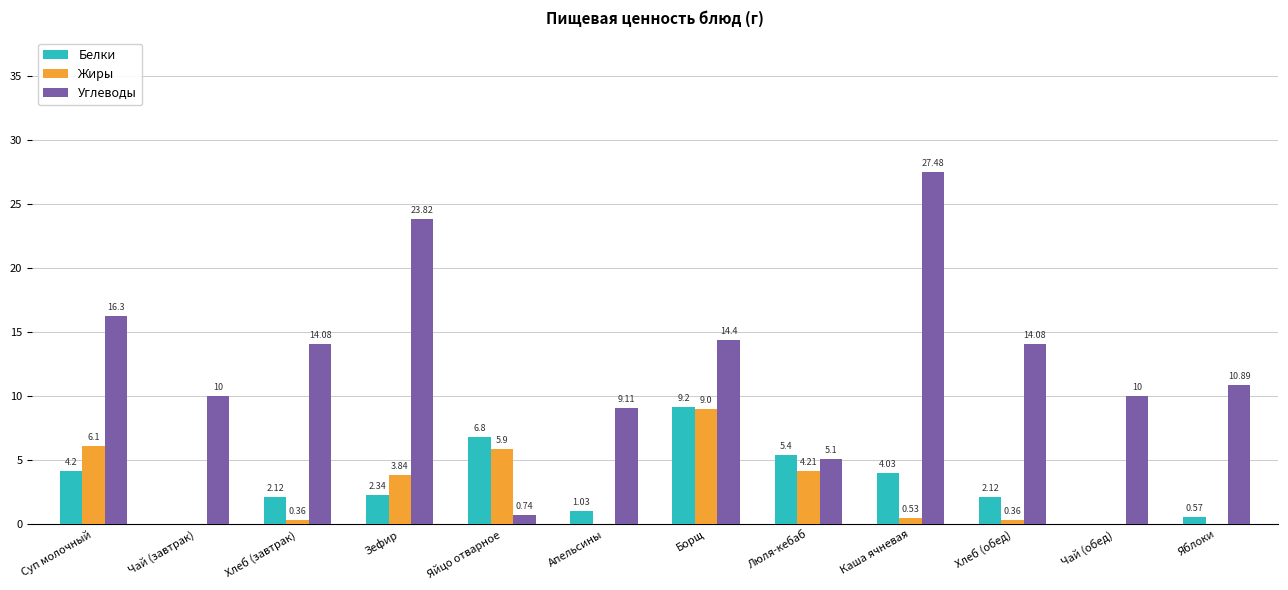

Which category has the highest value in the Жиры series?

Борщ